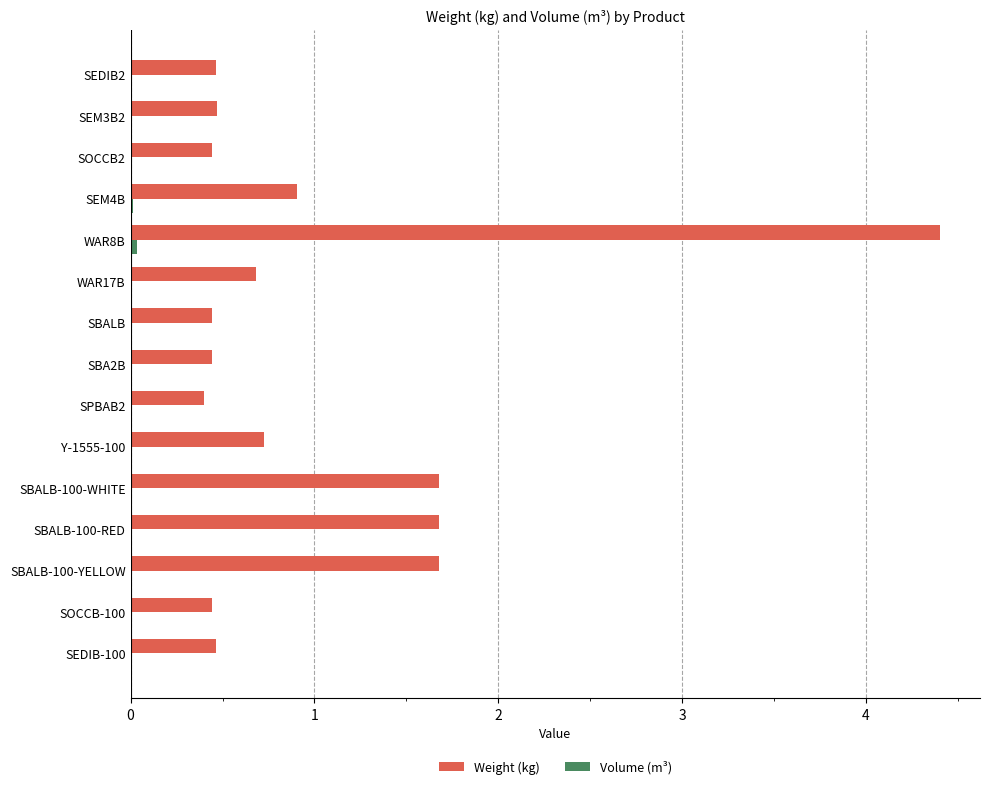

Between SBALB-100-WHITE and SEM4B, which series saw the biggest shift?

Weight (kg)